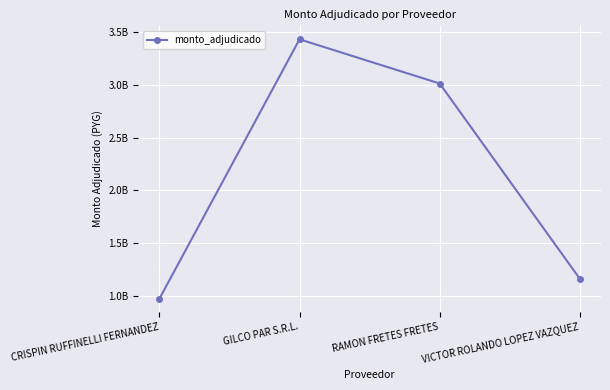

List the labels in order of value, largest first.

GILCO PAR S.R.L., RAMON FRETES FRETES, VICTOR ROLANDO LOPEZ VAZQUEZ, CRISPIN RUFFINELLI FERNANDEZ